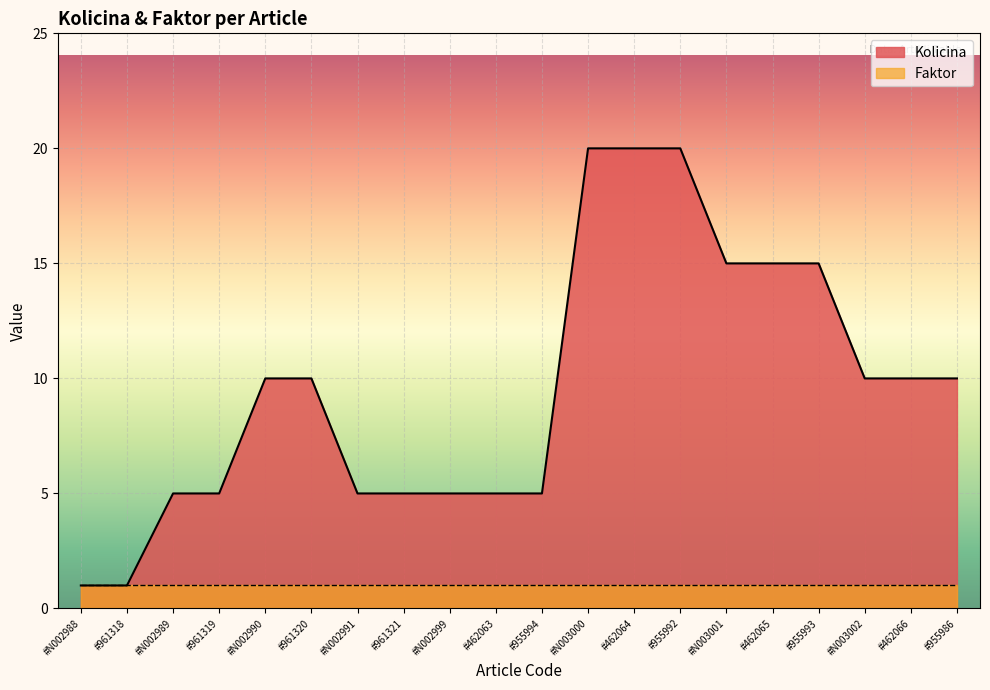

Does the chart display data point markers on the line(s)?

No